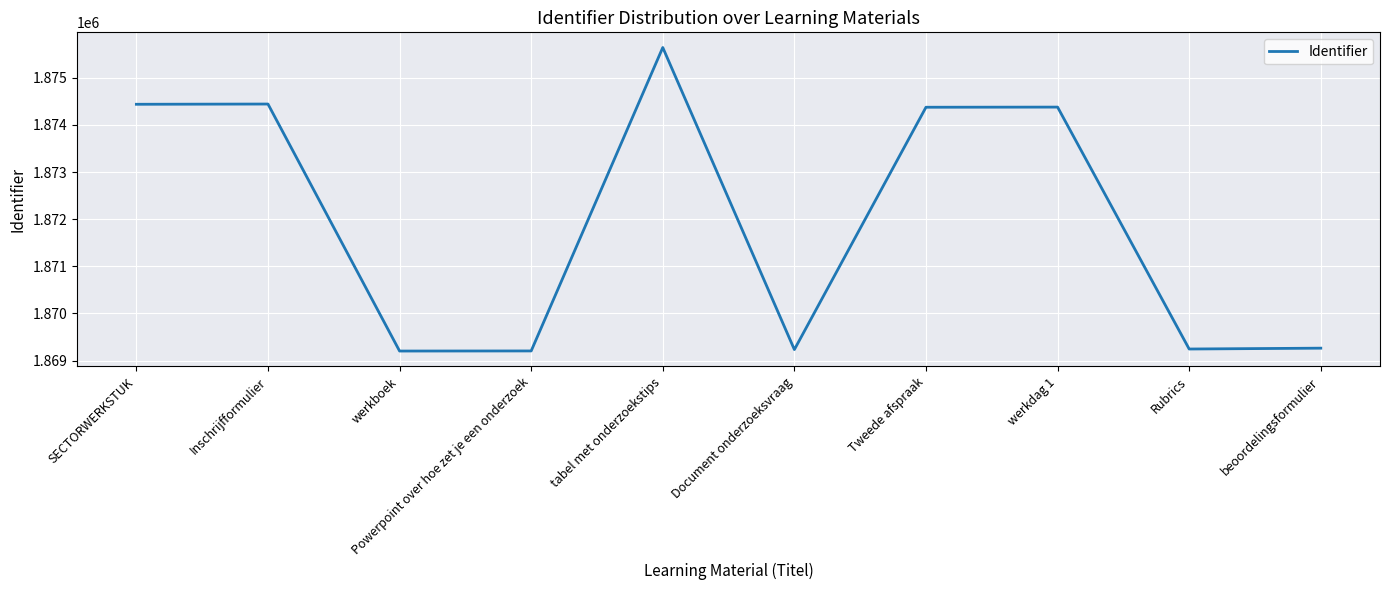

The value at SECTORWERKSTUK is 2812054. True or false?

False